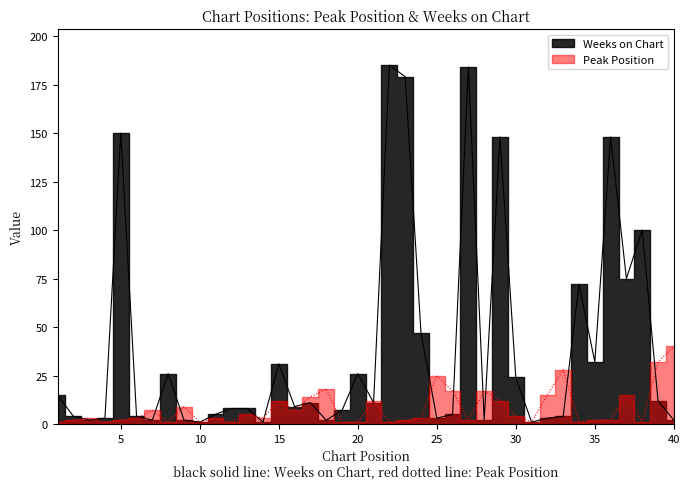

The Weeks on Chart series shows 0 at 10. True or false?

False